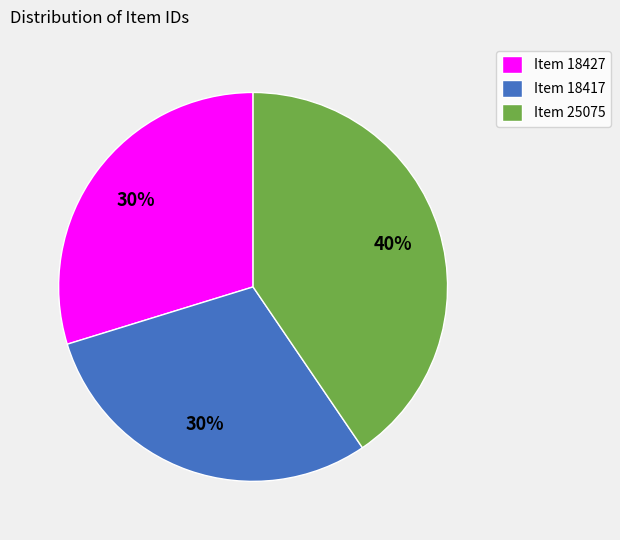

To the nearest percent, what is the combined percentage of Item 25075 and Item 18417?

70%